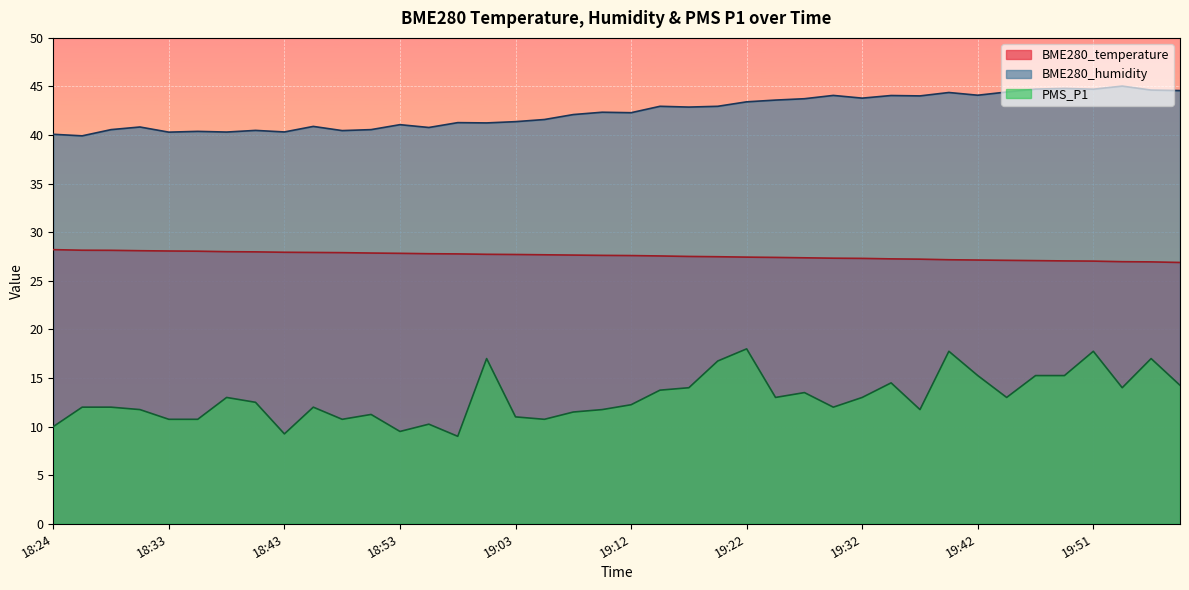

Reading right to left, transcribe all the data shown in this chart.

BME280_temperature: 26.9	26.9	27.0	27.0	27.1	27.1	27.1	27.1	27.2	27.2	27.3	27.3	27.3	27.4	27.4	27.4	27.5	27.5	27.6	27.6	27.6	27.6	27.7	27.7	27.7	27.8	27.8	27.8	27.9	27.9	27.9	27.9	28.0	28.0	28.1	28.1	28.1	28.1	28.1	28.2
BME280_humidity: 44.6	44.6	45.0	44.7	44.8	44.7	44.4	44.1	44.4	44.0	44.1	43.8	44.1	43.7	43.6	43.4	43.0	42.9	43.0	42.3	42.4	42.1	41.6	41.4	41.2	41.3	40.8	41.1	40.6	40.5	40.9	40.3	40.5	40.3	40.4	40.3	40.8	40.6	39.9	40.1
PMS_P1: 14.2	17.0	14.0	17.8	15.2	15.2	13.0	15.2	17.8	11.8	14.5	13.0	12.0	13.5	13.0	18.0	16.8	14.0	13.8	12.2	11.8	11.5	10.8	11.0	17.0	9.0	10.2	9.5	11.2	10.8	12.0	9.2	12.5	13.0	10.8	10.8	11.8	12.0	12.0	10.0